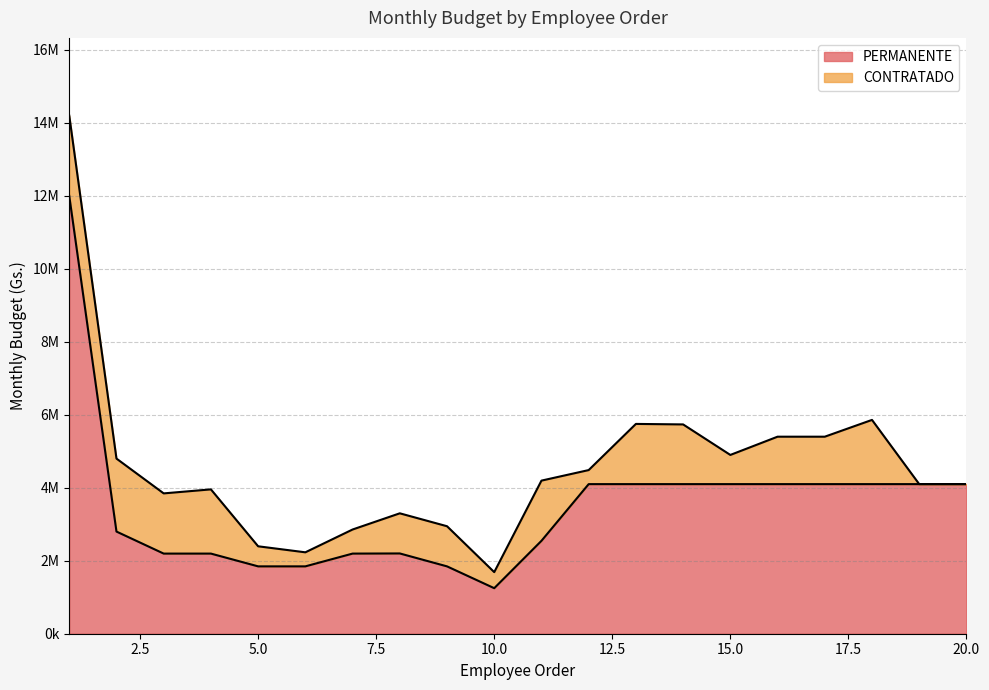

What is the difference between the values at 1 and 6?

10153900